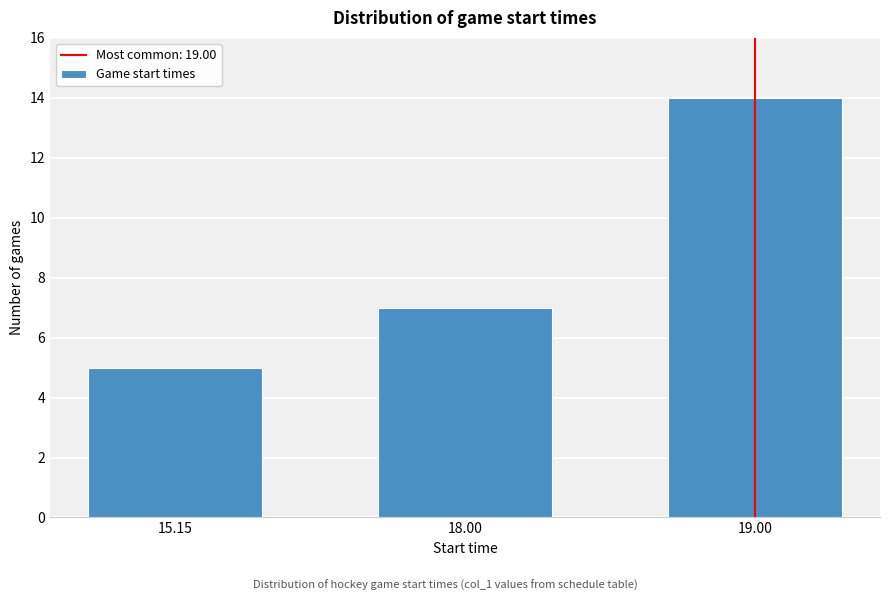

Reading left to right, list all the values displayed in this chart.

5	7	14